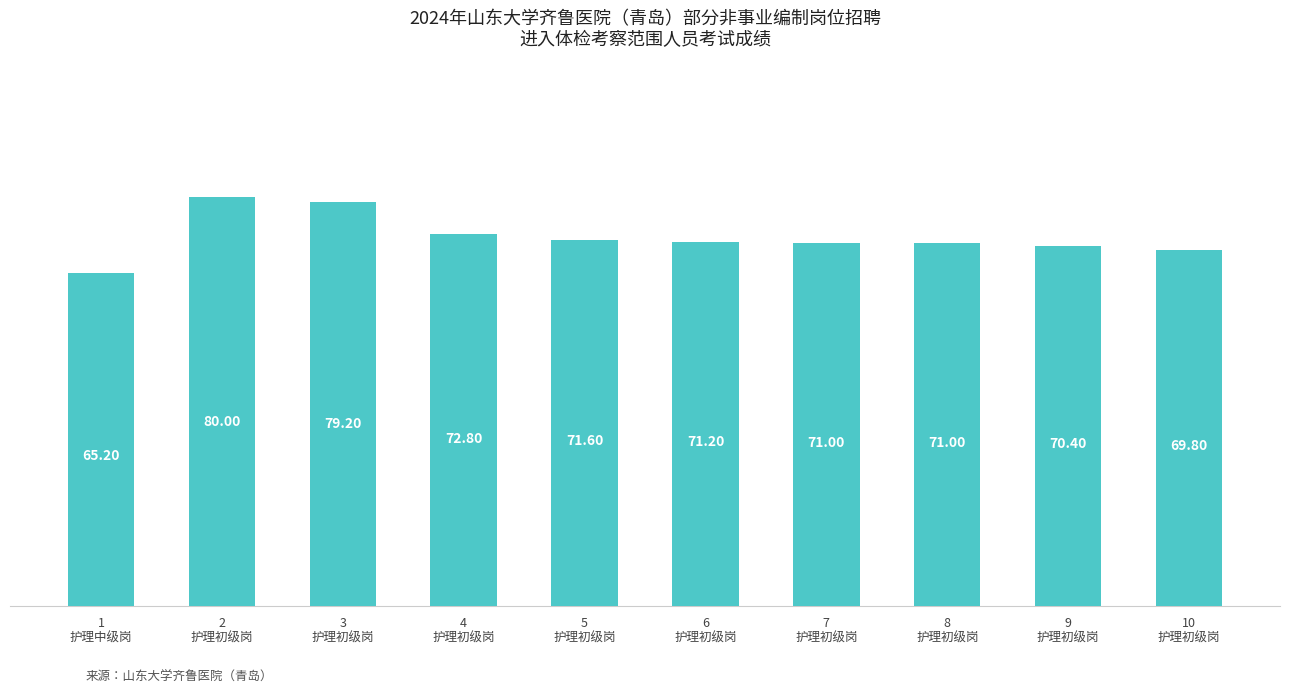

Is it true that the value at 6
护理初级岗 is 22.3?

False